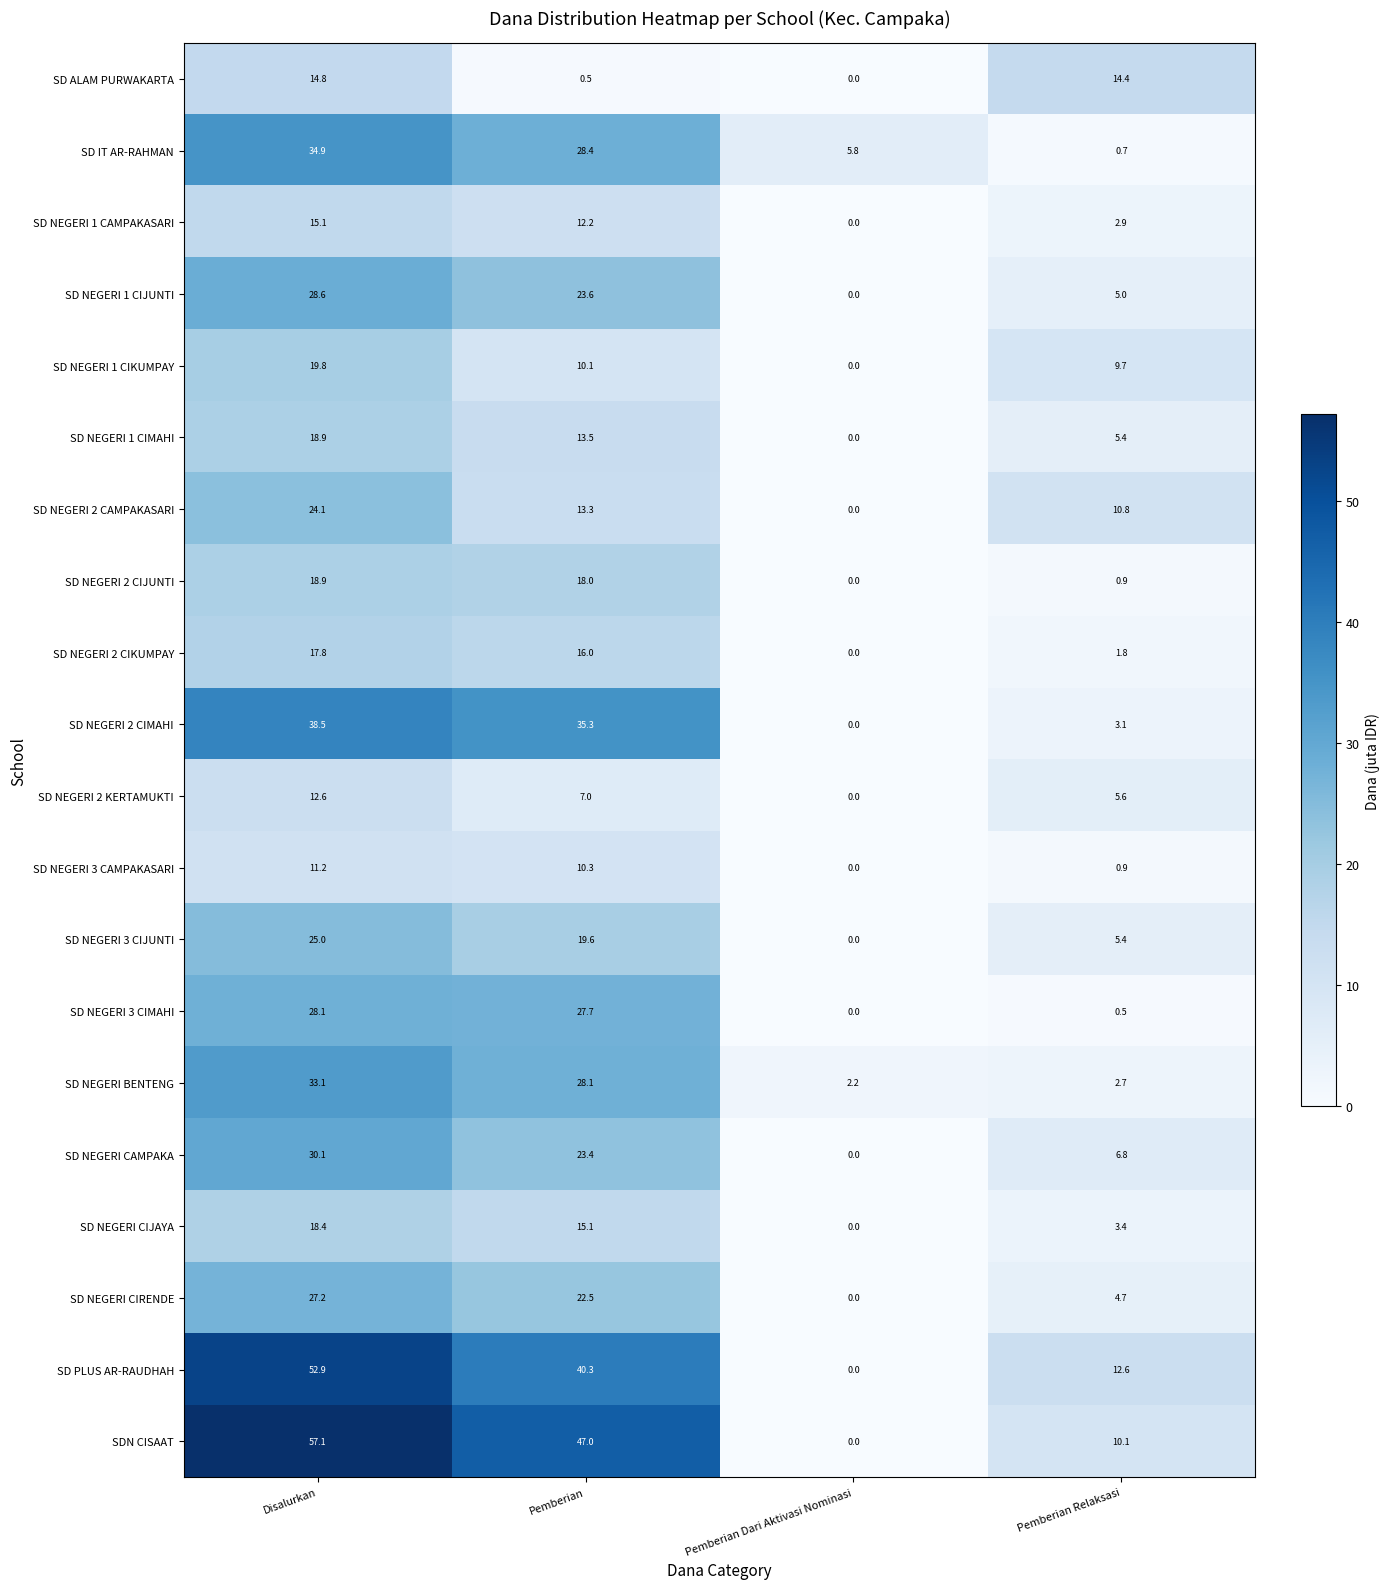

Rank the categories by SD NEGERI CIRENDE value from lowest to highest.

Pemberian Dari Aktivasi Nominasi, Pemberian Relaksasi, Pemberian, Disalurkan